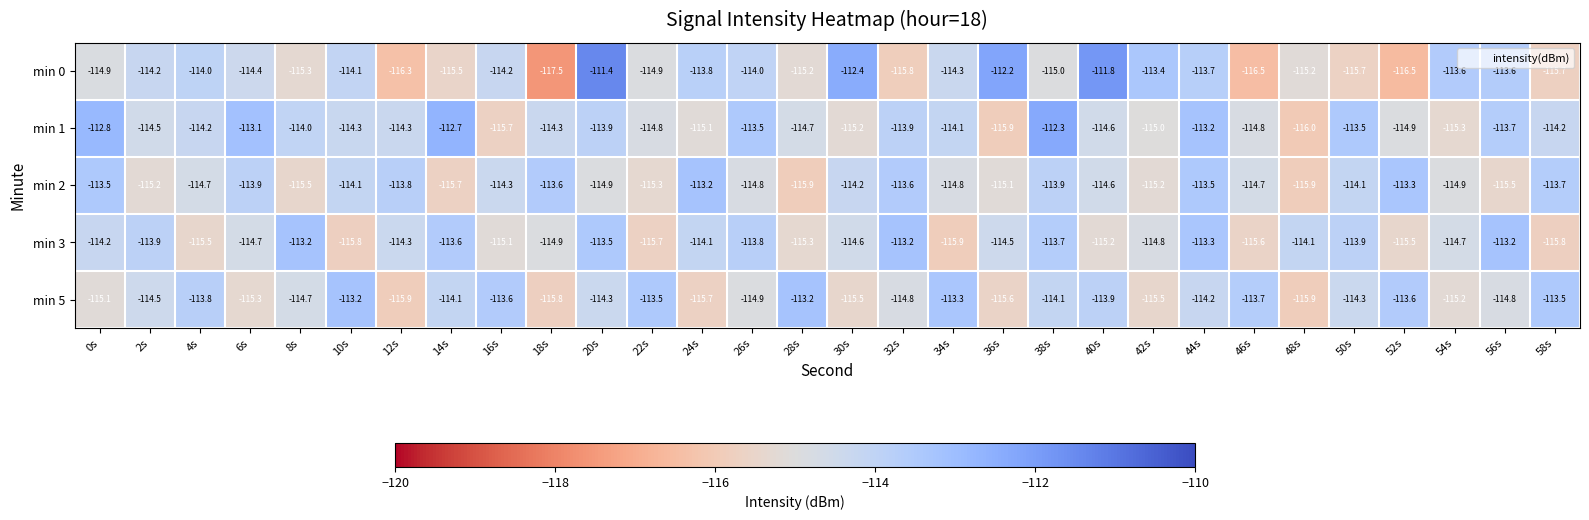

What is the average value of the min 2 series?

-114.5